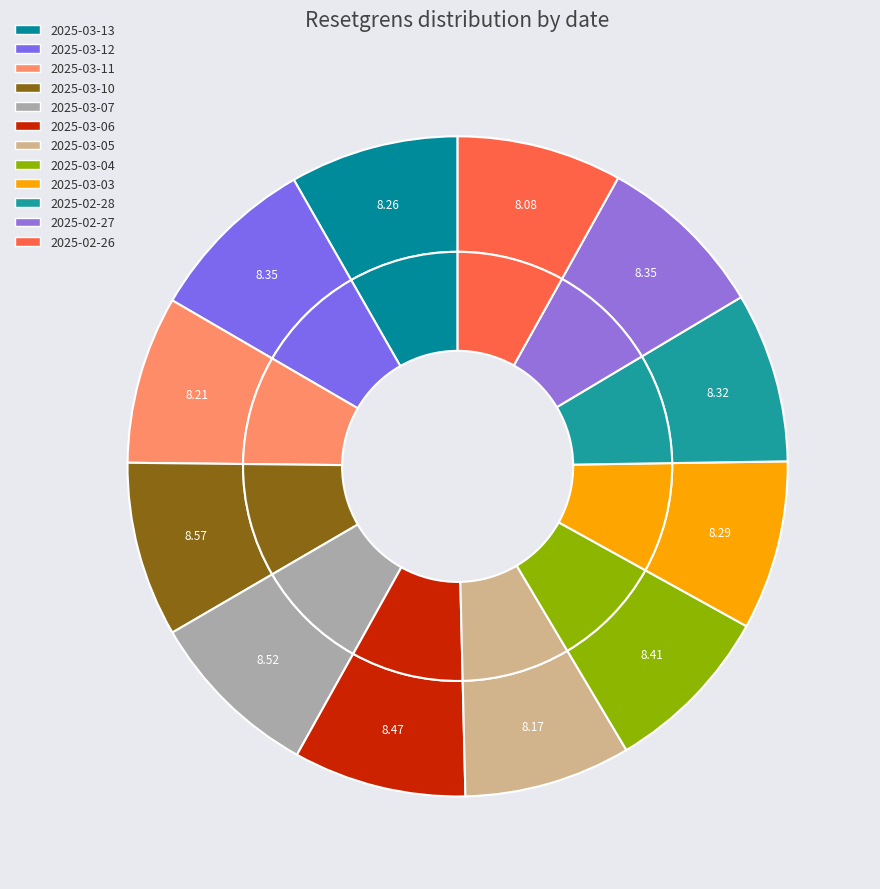

Count the number of slices in the pie.

12